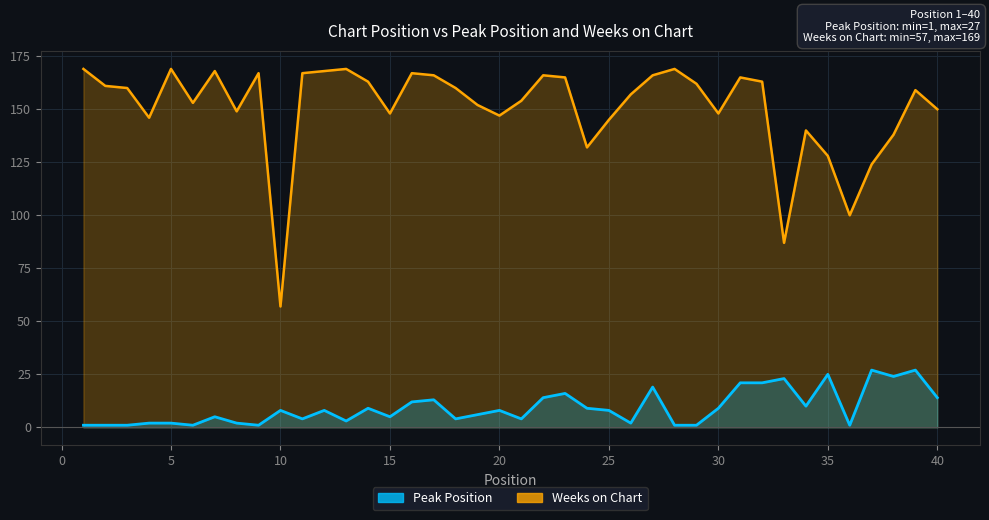

What is the difference between the maximum and minimum values in the Weeks on Chart series?

112